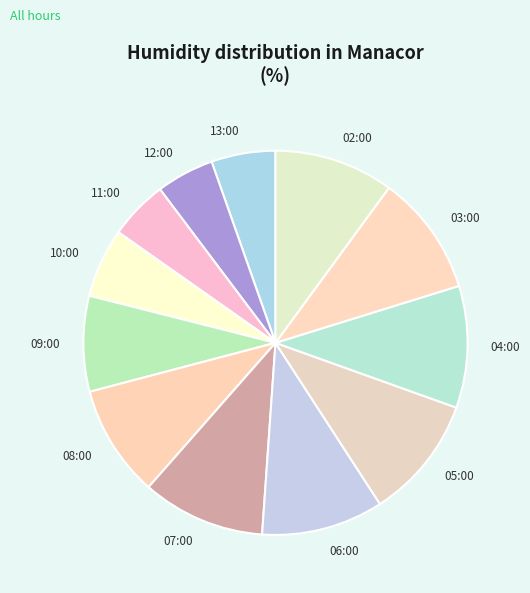

The 09:00 slice represents 8% of the pie. True or false?

True